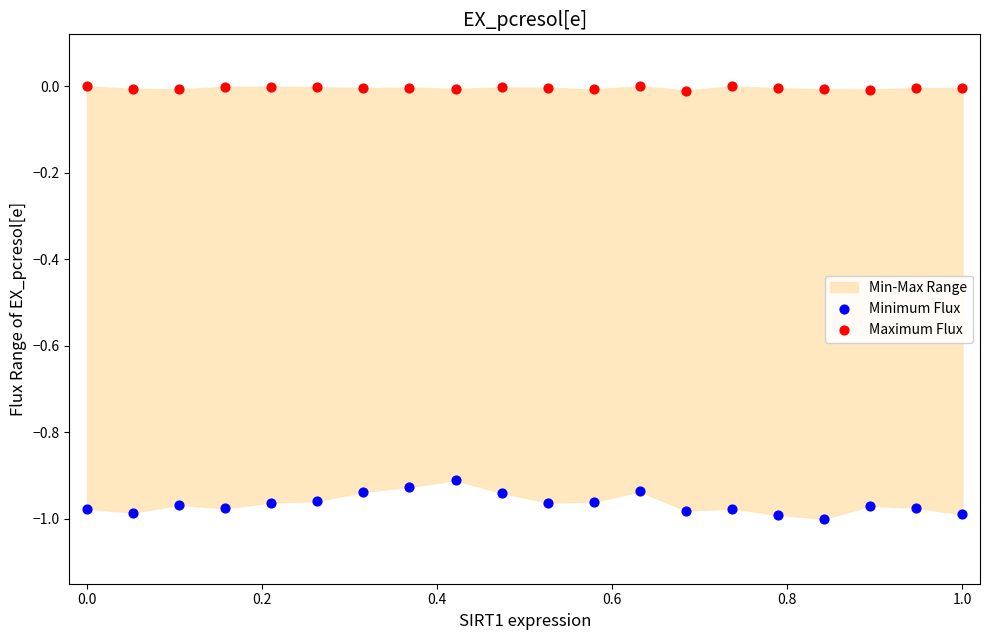

Which series reaches the maximum Y coordinate?

Maximum Flux